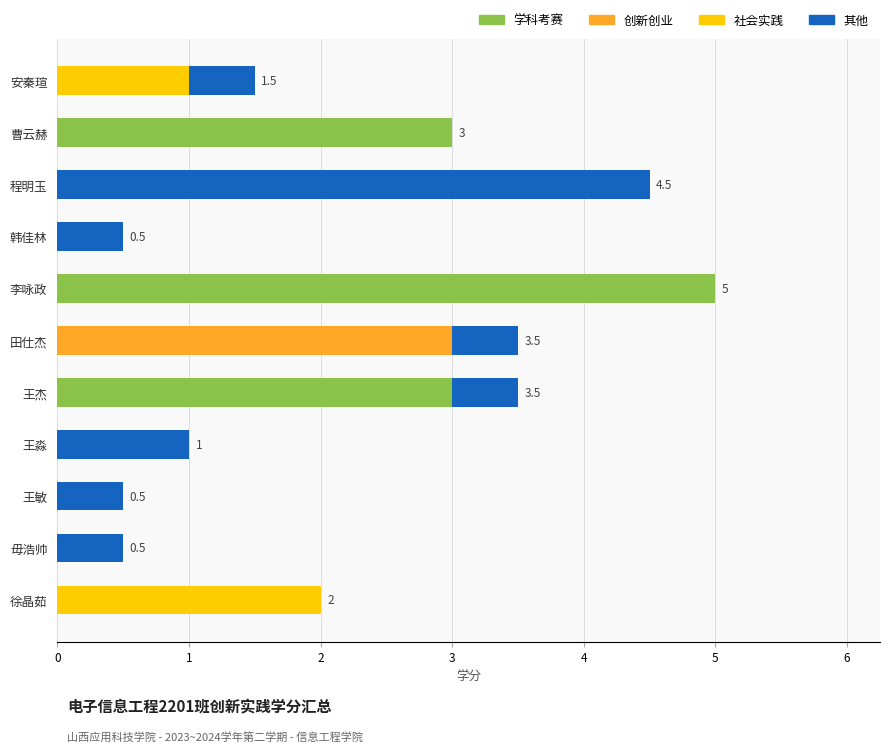

What is the total value across all series at 曹云赫?

3.0